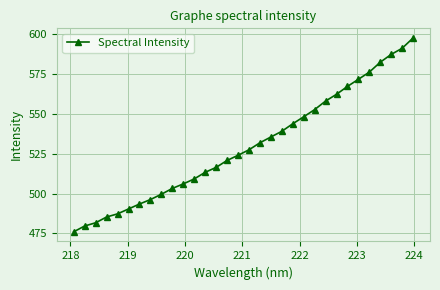

What is the difference between the maximum and second lowest values?

117.7